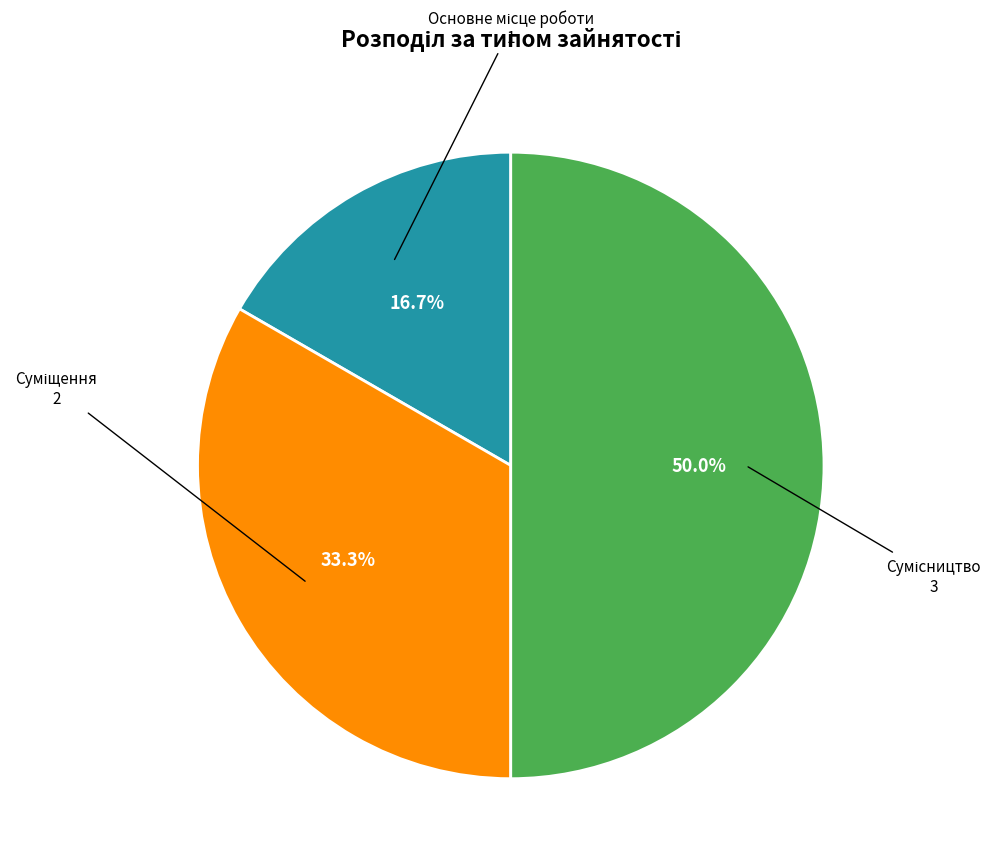

Does any single category account for the majority?

No